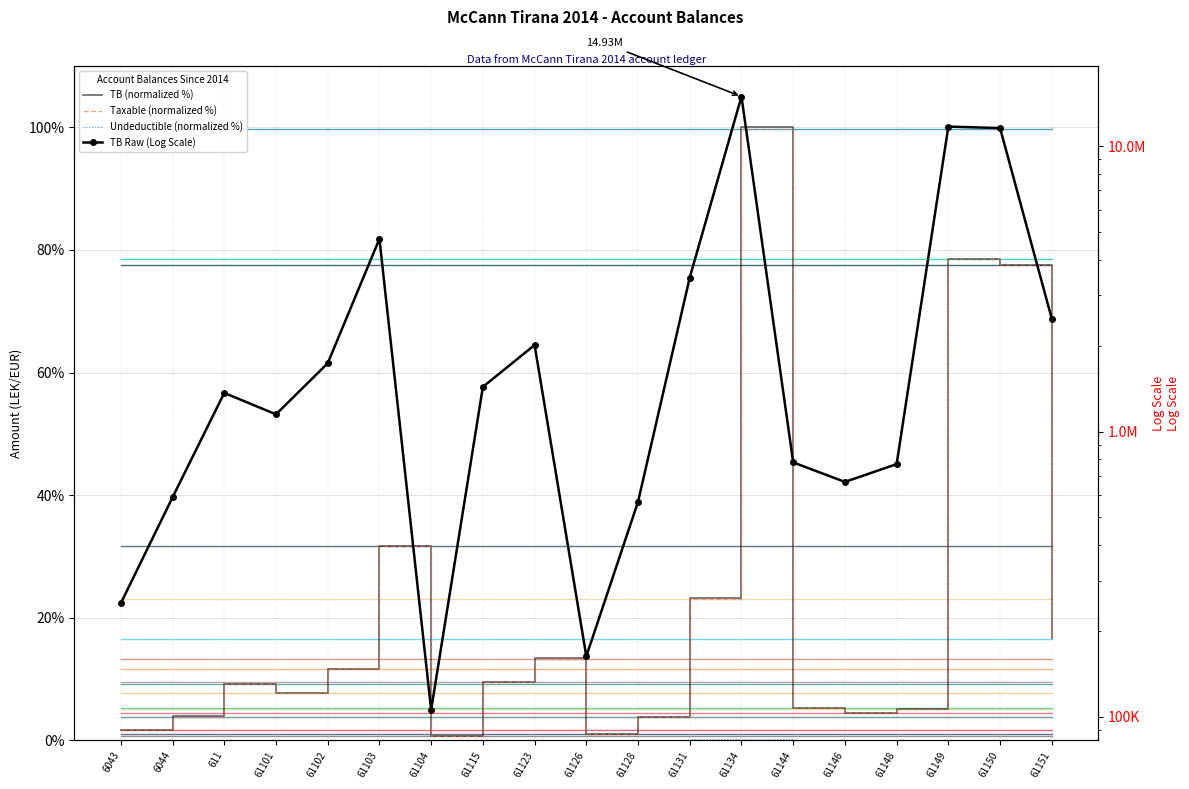

What is the value of the Taxable point at the 18th from the left?

77.5